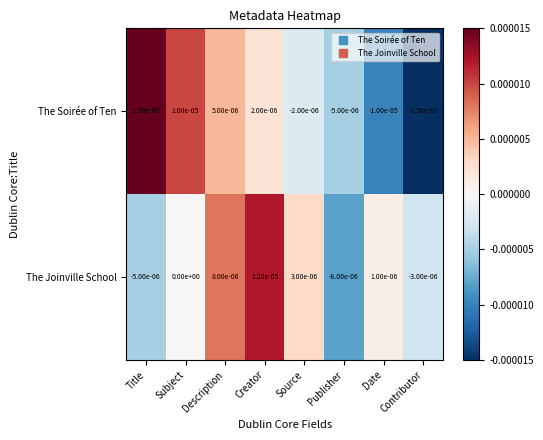

Which label corresponds to the largest value in the chart?

Title